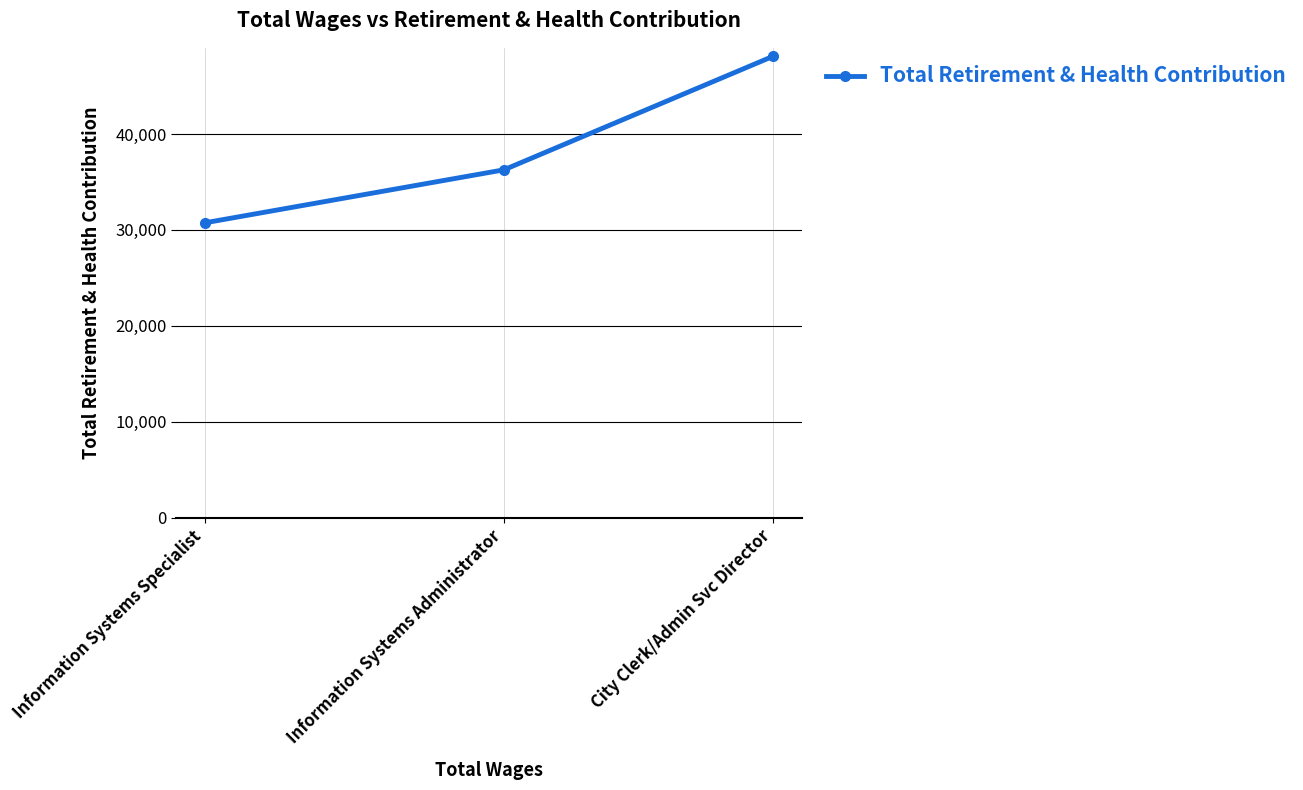

Rank the categories by value from lowest to highest.

Information Systems Specialist, Information Systems Administrator, City Clerk/Admin Svc Director